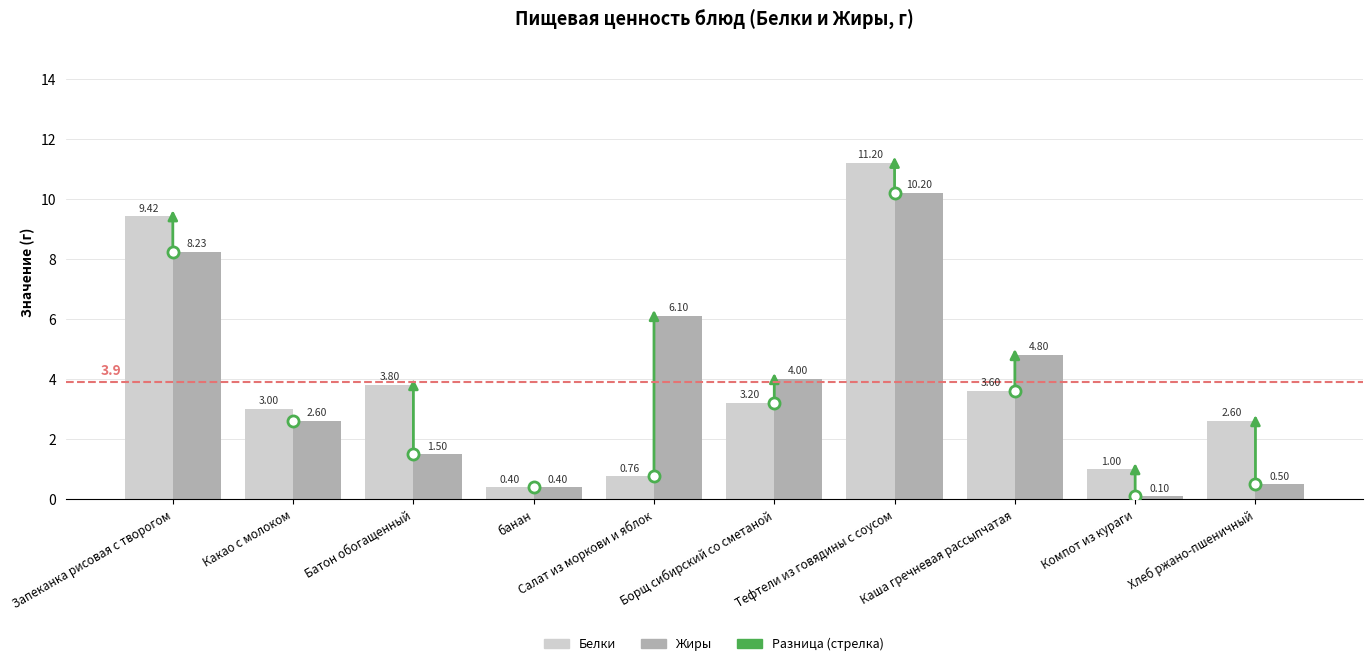

Rank the series by their maximum value, from highest to lowest.

Белки, Жиры